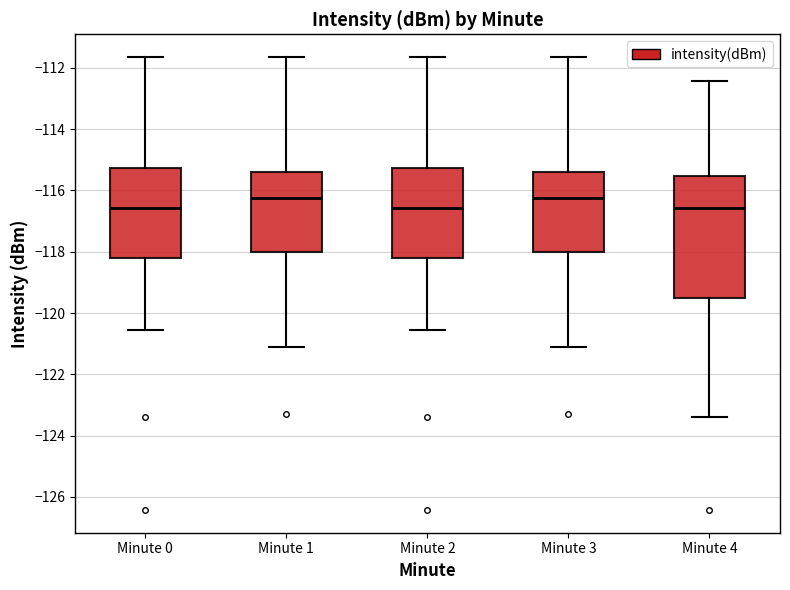

Reading left to right, transcribe this box plot: for each box, give where its median line is, the range the box spans, and where its two whiskers end, as read against the y-axis. The values are not printed on the chart, so give them approximately, as read against the axis.

Minute 0: median -116.6, box -118.2 to -115.2, whiskers -120.6 to -111.6
Minute 1: median -116.2, box -118.0 to -115.4, whiskers -121.2 to -111.6
Minute 2: median -116.6, box -118.2 to -115.2, whiskers -120.6 to -111.6
Minute 3: median -116.2, box -118.0 to -115.4, whiskers -121.2 to -111.6
Minute 4: median -116.6, box -119.6 to -115.6, whiskers -123.4 to -112.4